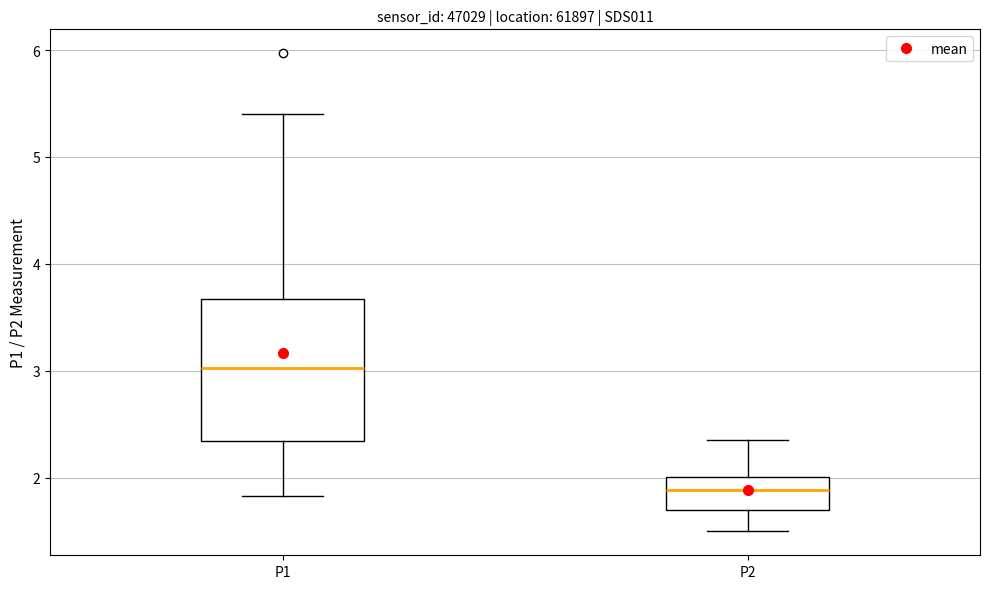

Where does the upper whisker of the box for P2 end on the y-axis? The values are not printed on the chart, so give them approximately, as read against the axis.

2.4